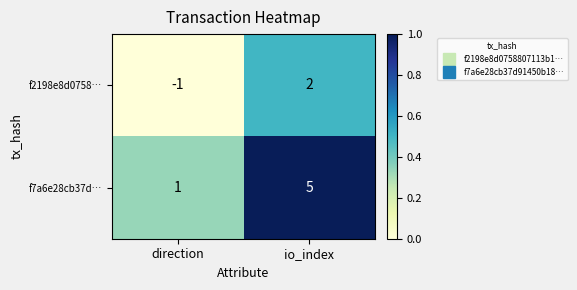

Which series has the widest spread of values?

f7a6e28cb37d…